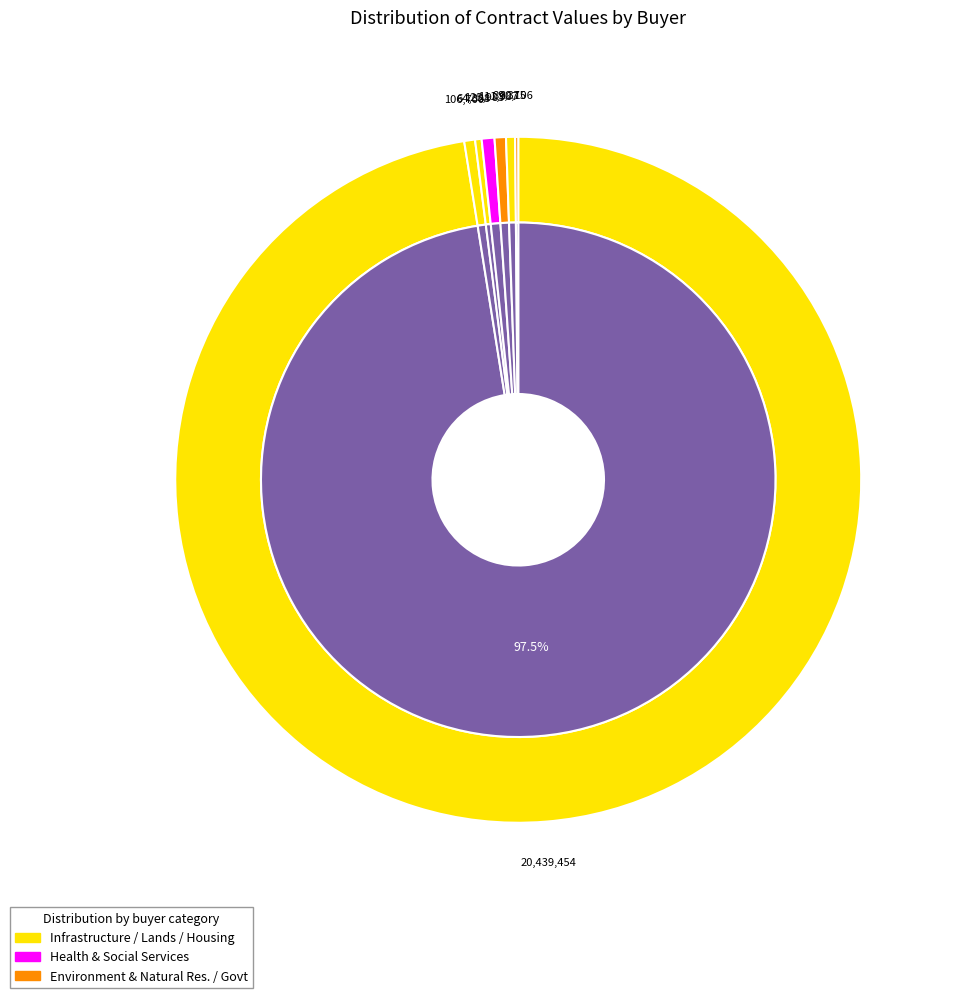

What is the change in value from Infrastructure to Industry, Tourism and Investment?

+124613.0